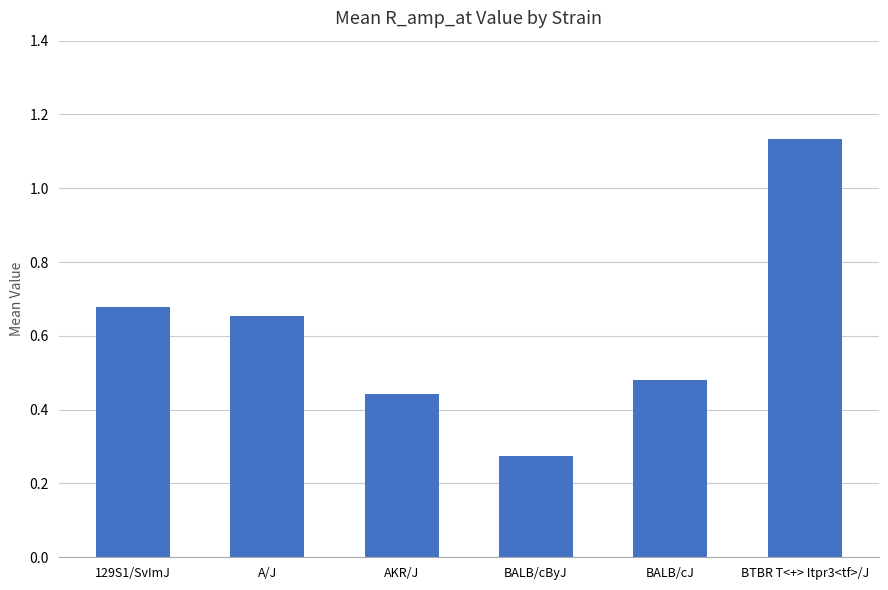

Count the values in the range 0 to 1.

5